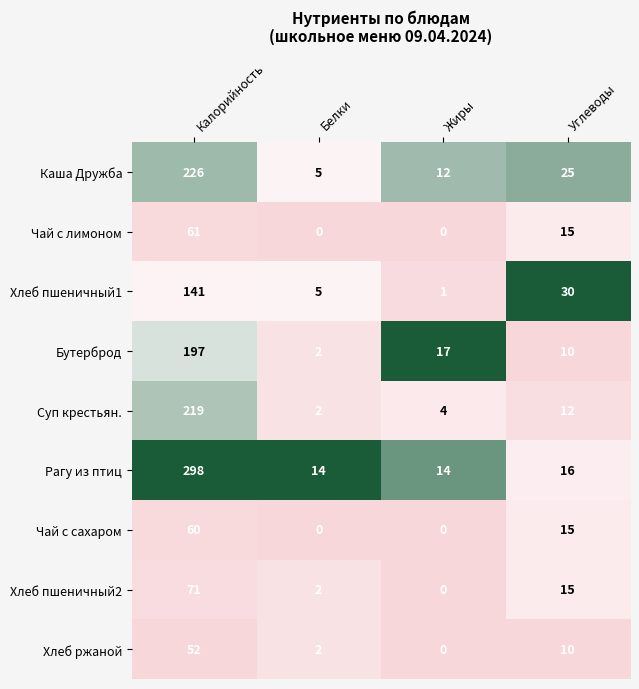

The Хлеб пшеничный2 series shows 71 at Калорийность. True or false?

True